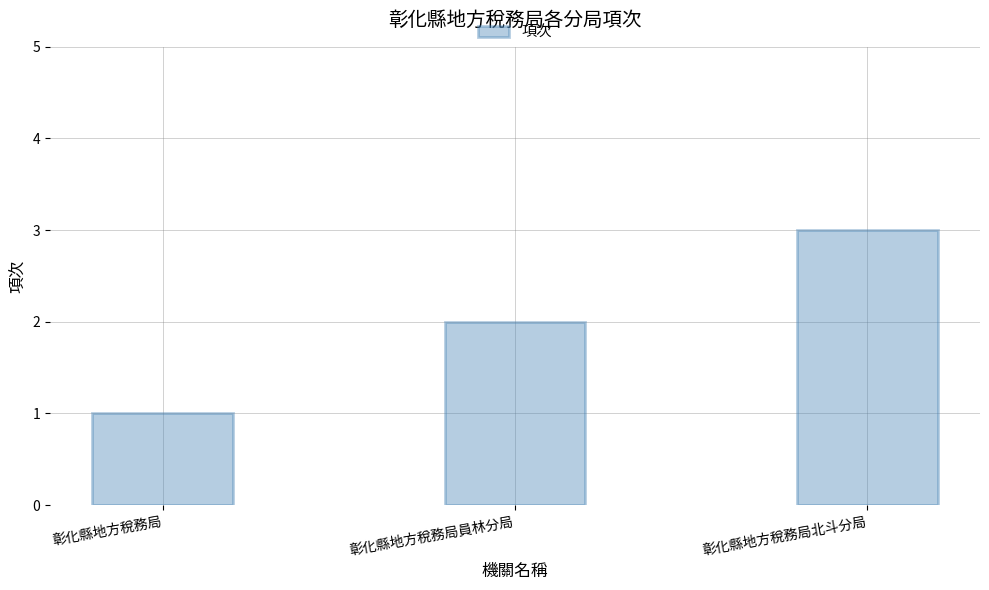

Reading left to right, list all the values displayed in this chart.

彰化縣地方稅務局=1	彰化縣地方稅務局員林分局=2	彰化縣地方稅務局北斗分局=3